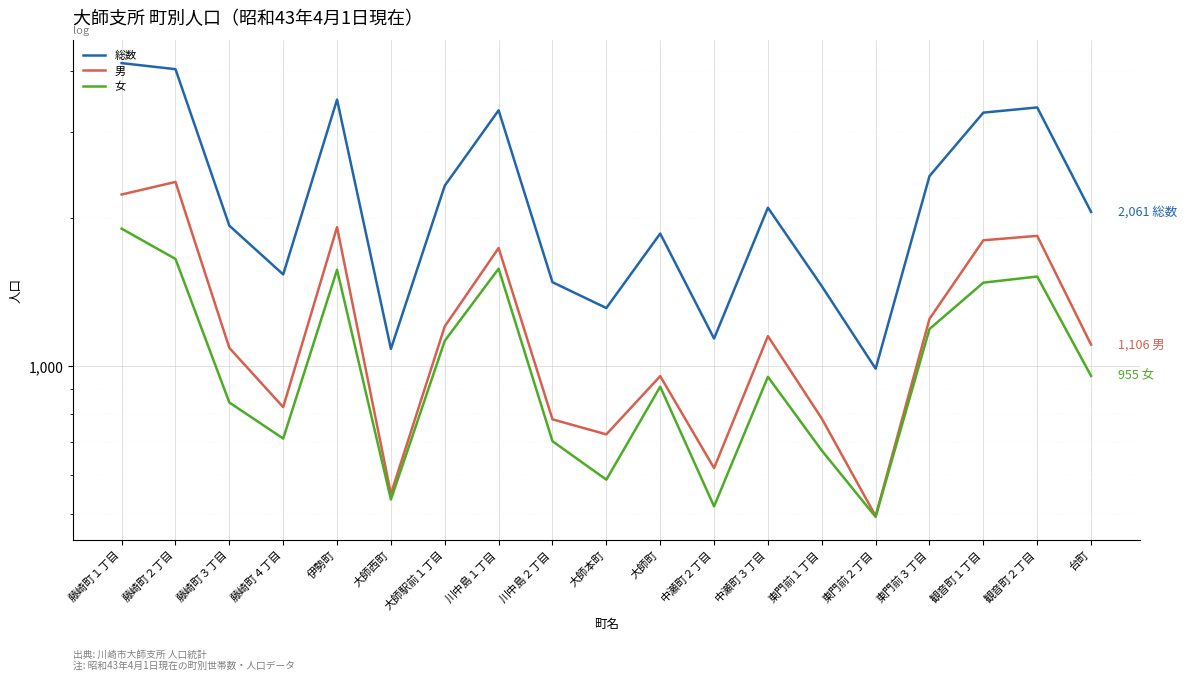

Where is 男 nearest to the value 1433?

東門前３丁目